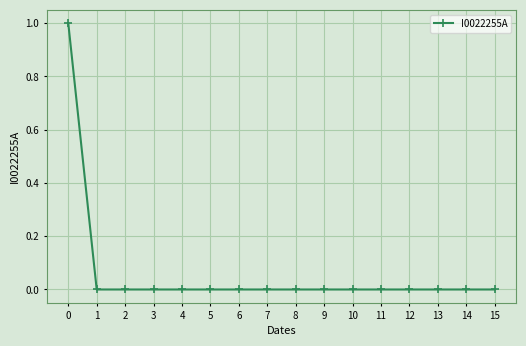

The value at 3 is 1. True or false?

False